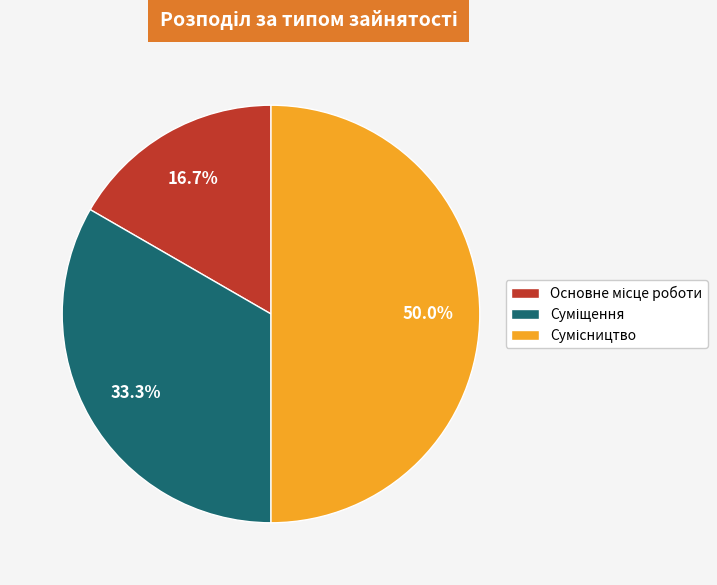

How many segments does this pie chart have?

3